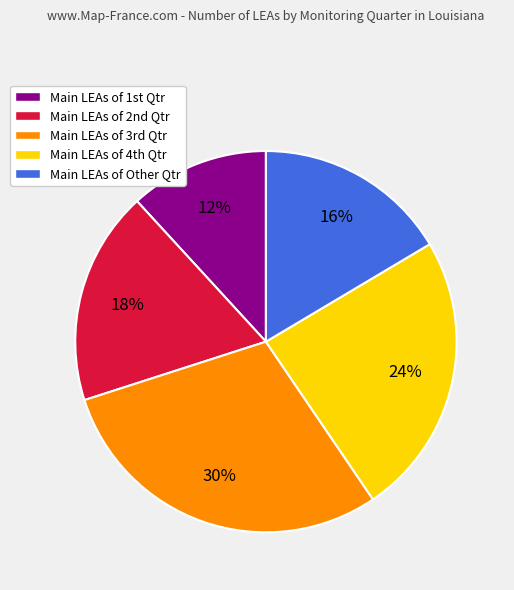

Which category has the smallest portion of the pie?

Main LEAs of 1st Qtr